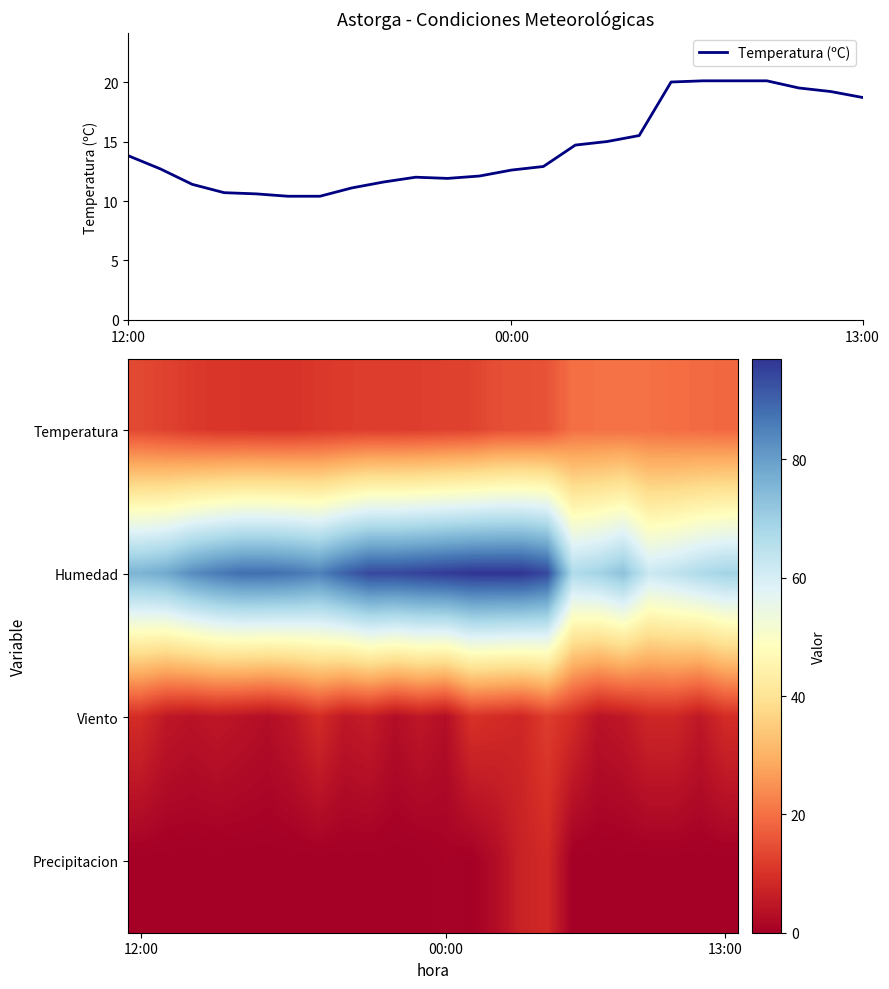

What is the total value across all series at 14?

138.2